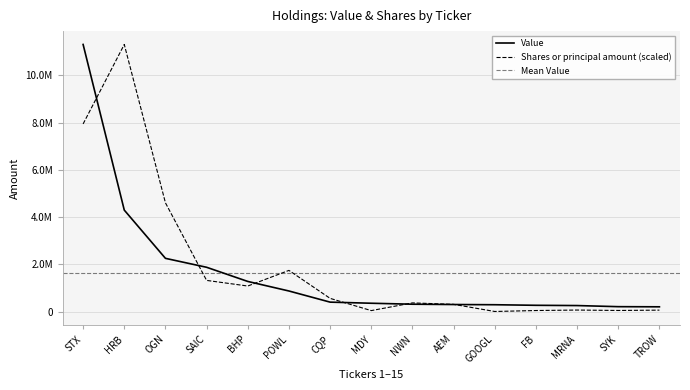

Which series has the widest spread of values?

Shares or principal amount